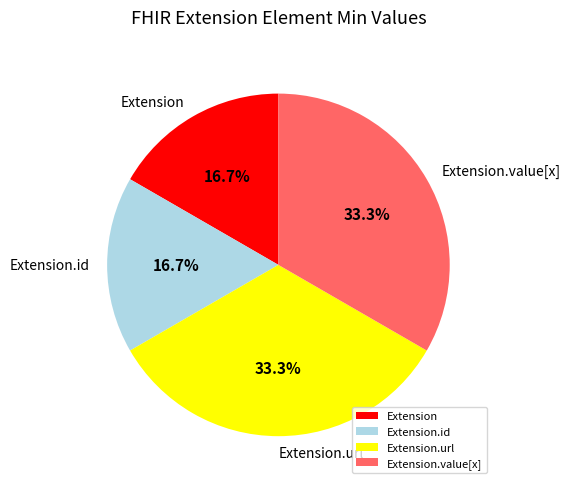

How much of the chart is everything except Extension?

83.3%